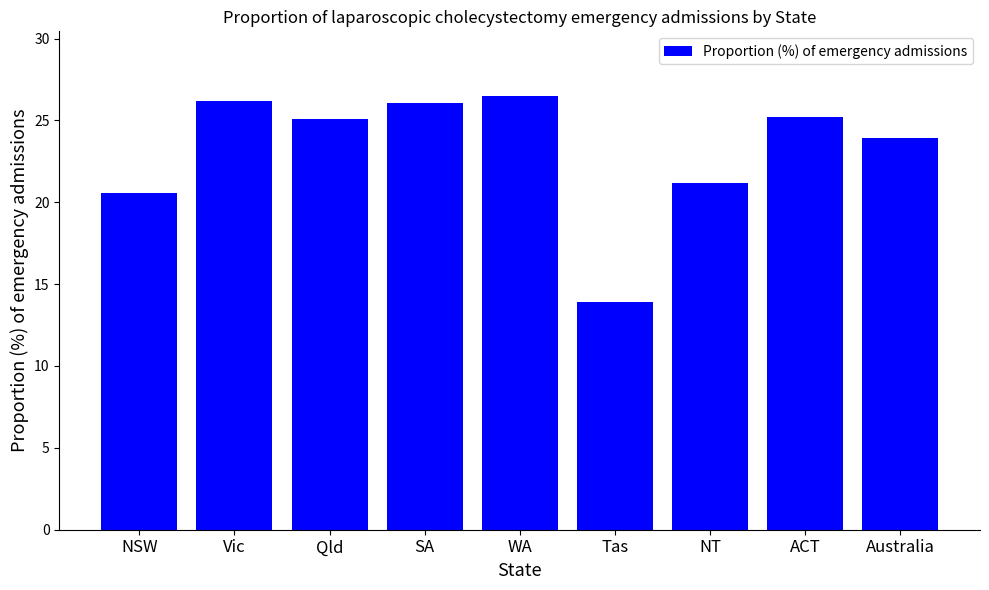

Between NT and Qld, which is larger?

Qld